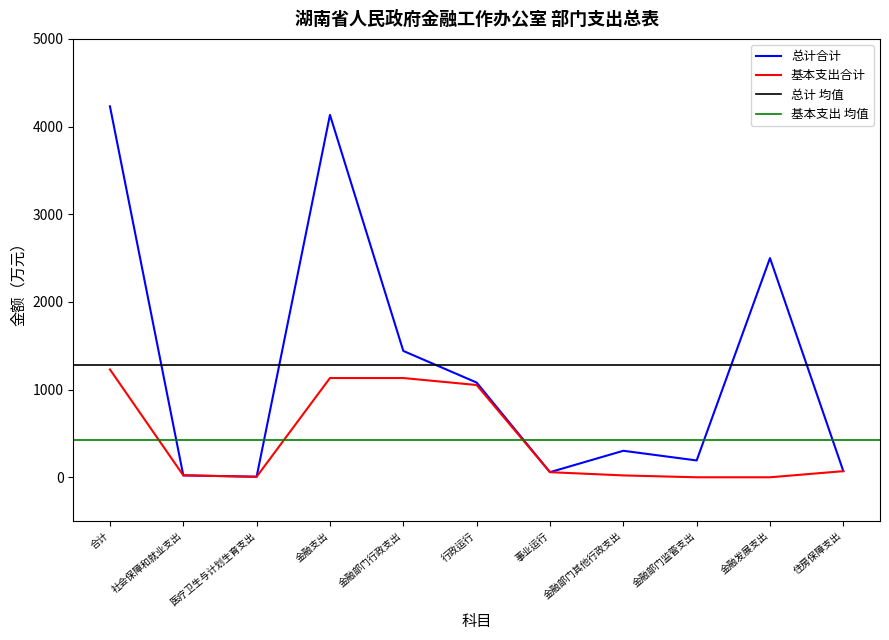

True or false: 基本支出合计 and 总计合计 intersect in this chart.

False